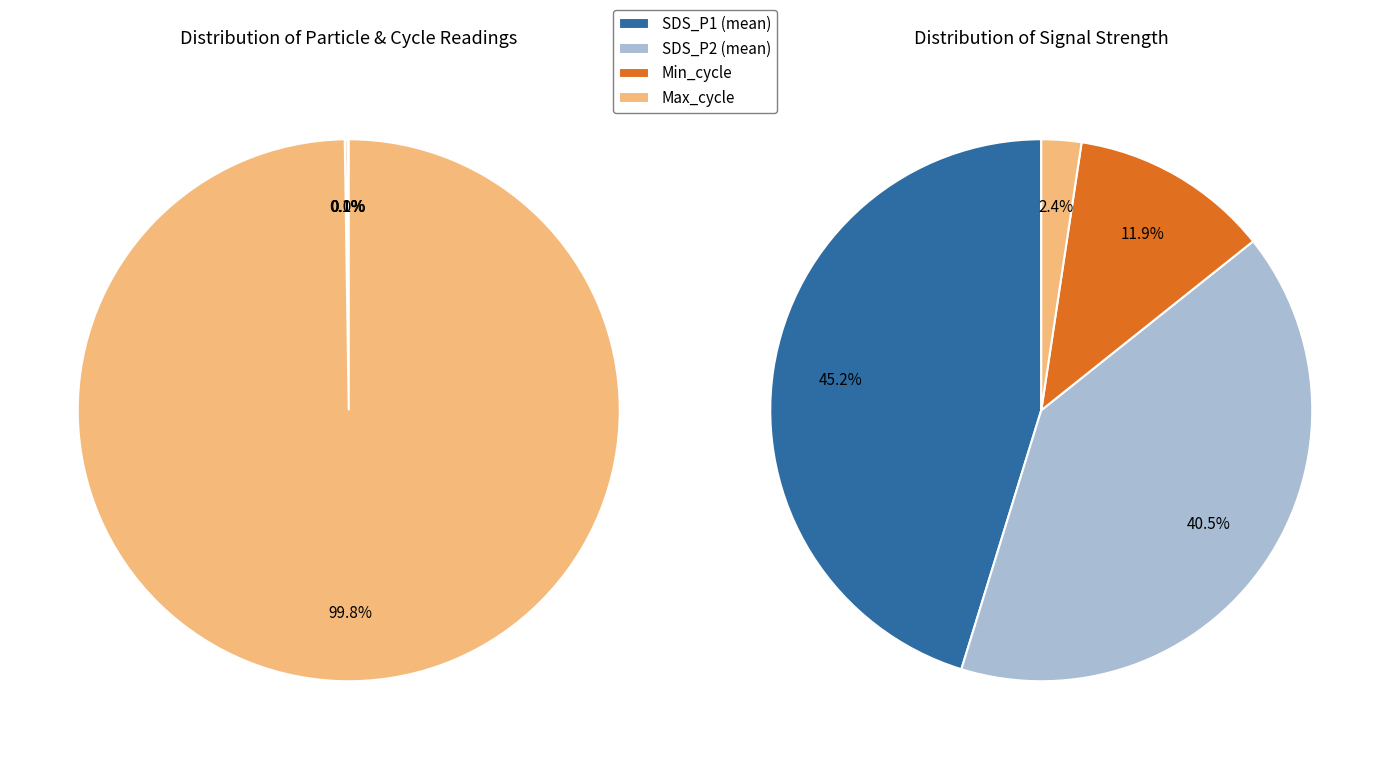

How much of the chart is everything except SDS_P1?

99.9%